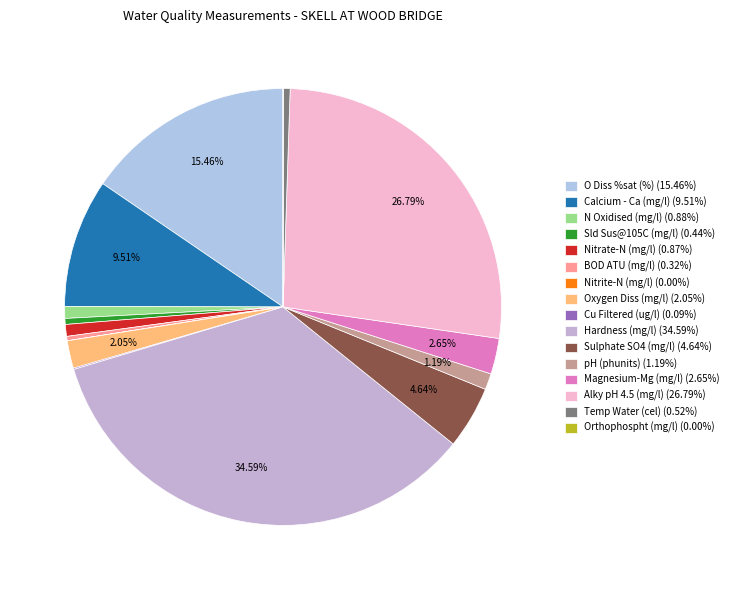

How many slices are in this pie chart?

16